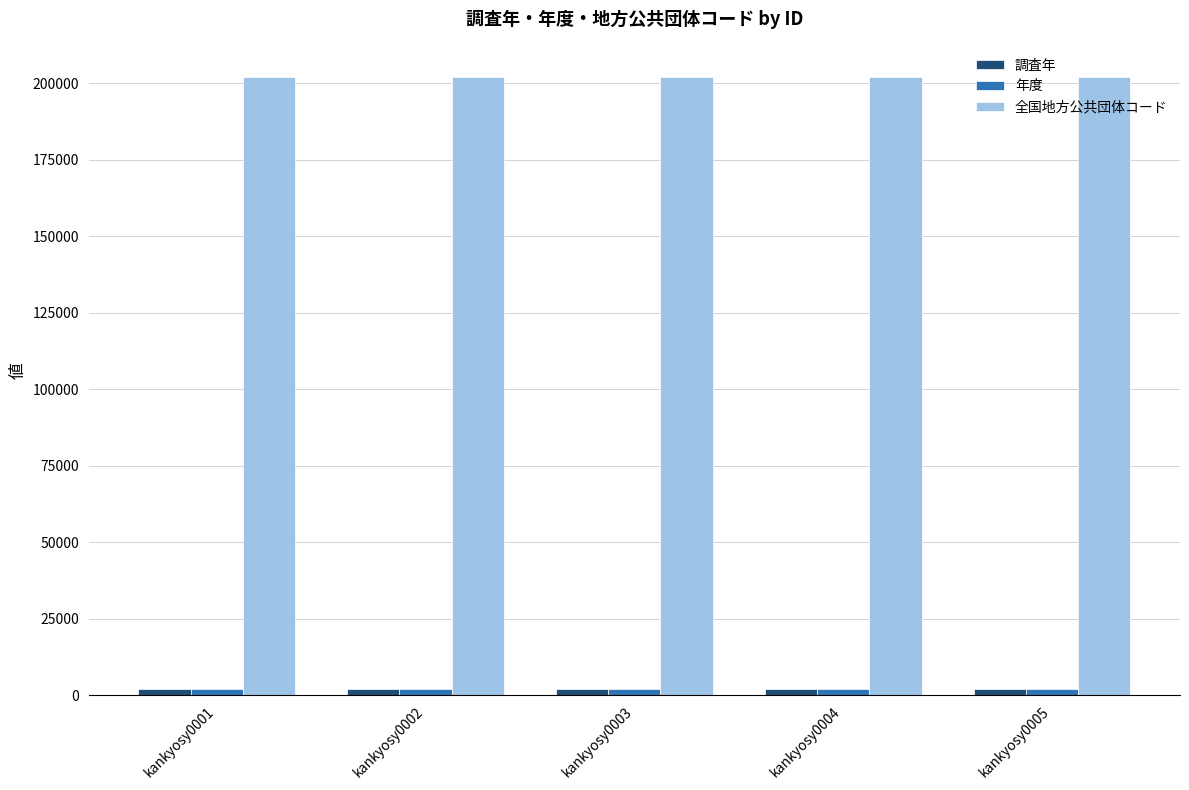

Which series has the largest total across all categories?

全国地方公共団体コード